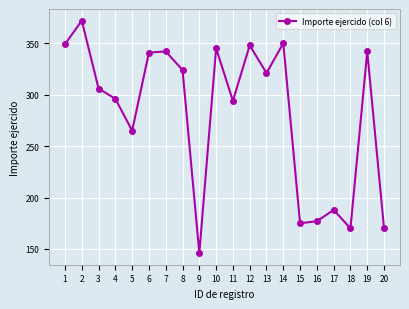

How many values are below 321?

10